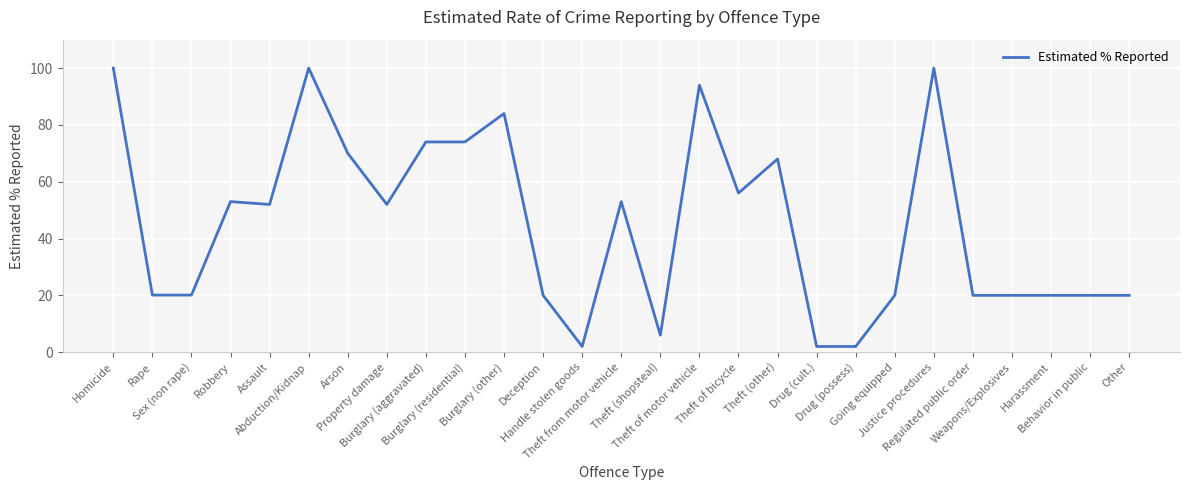

What is the maximum value shown in the chart?

100.0